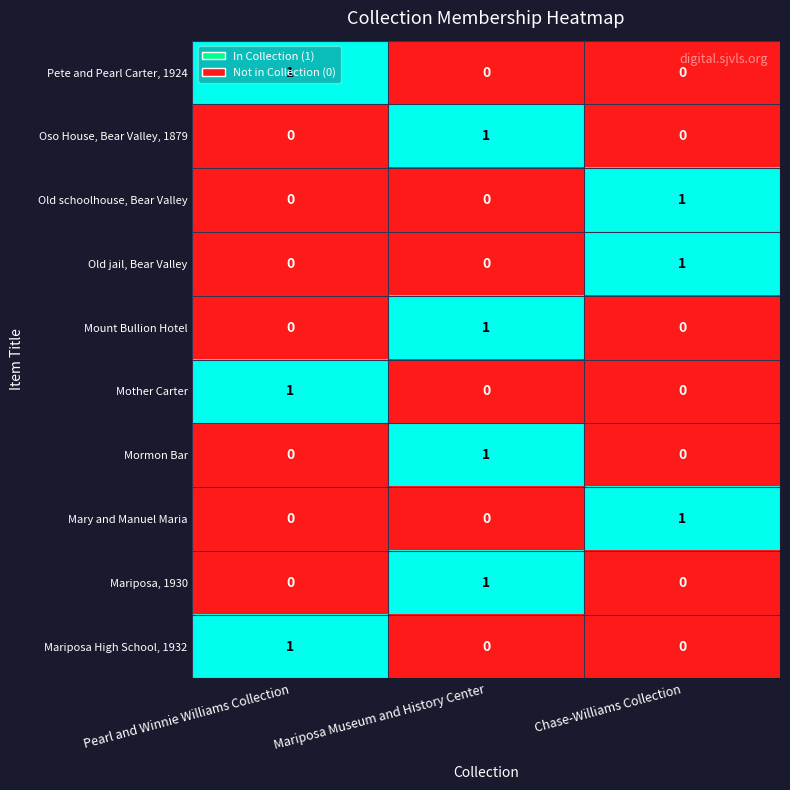

The Oso House, Bear Valley, 1879 series shows -1 at Chase-Williams Collection. True or false?

False